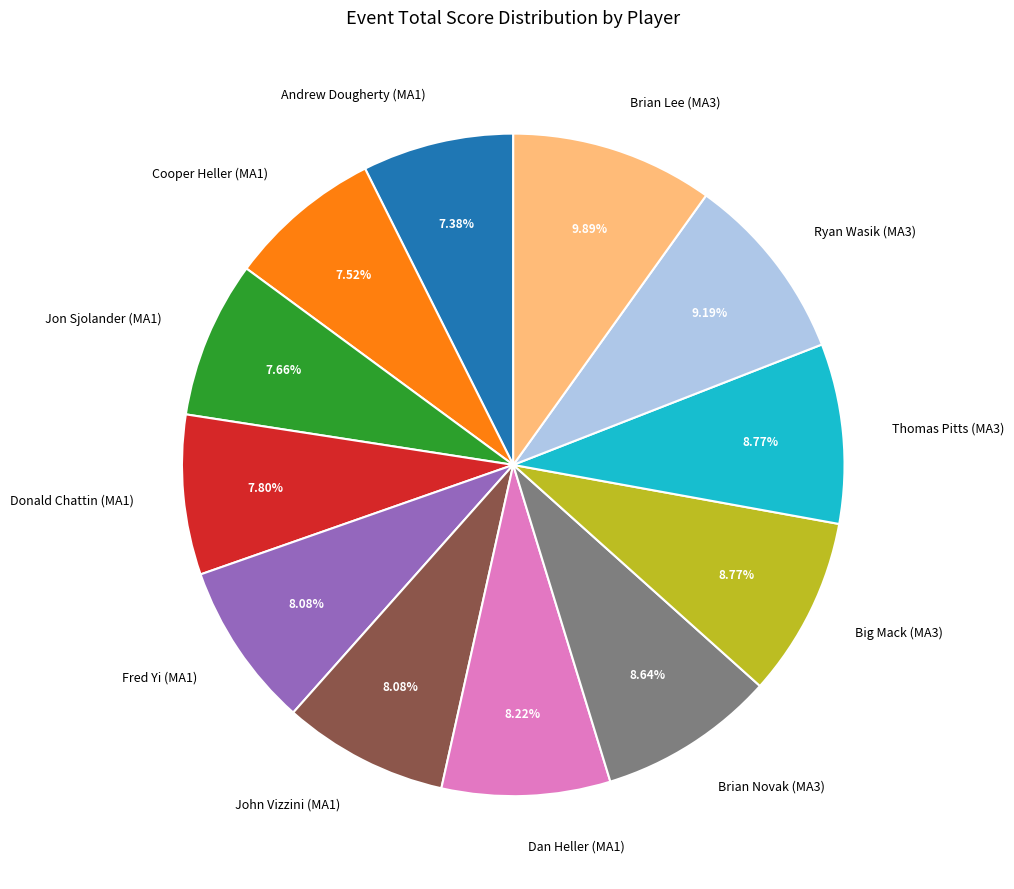

What percentage is the Brian Novak (MA3) slice, to the nearest percent?

9%